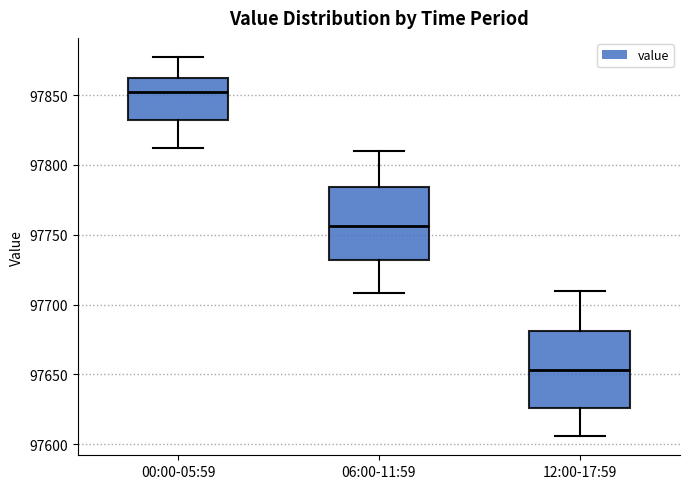

Which box has the lowest median line?

12:00-17:59